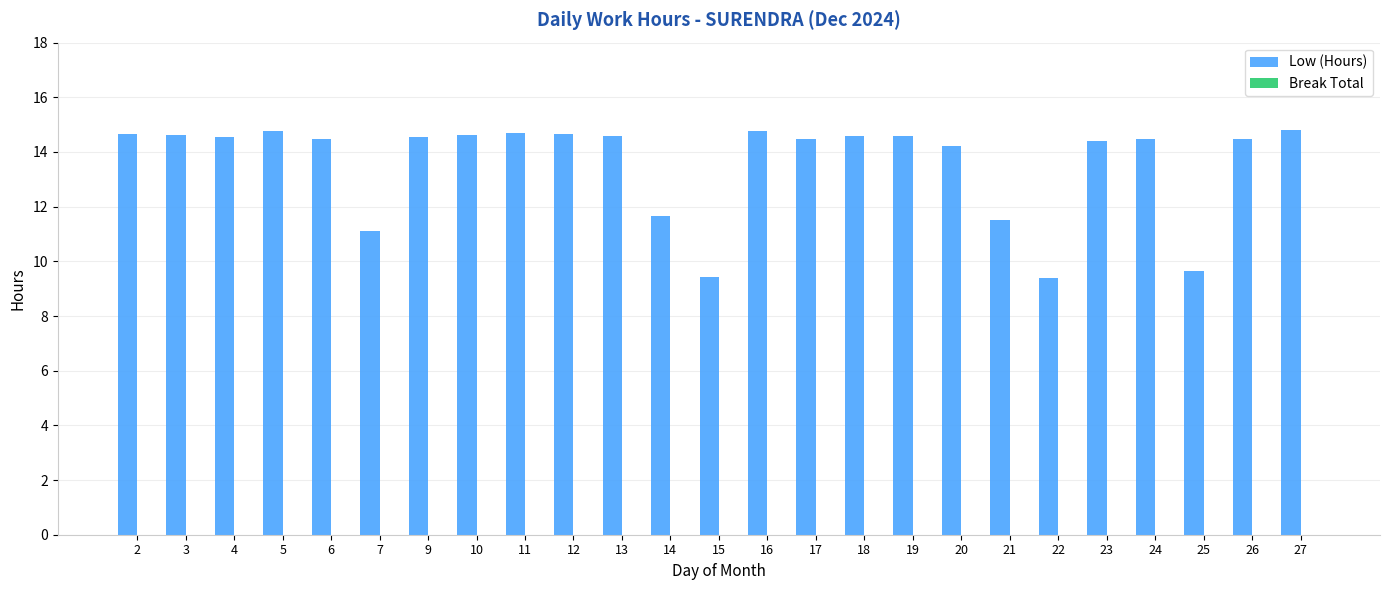

Is it true that the value at 7 is 17.0?

False